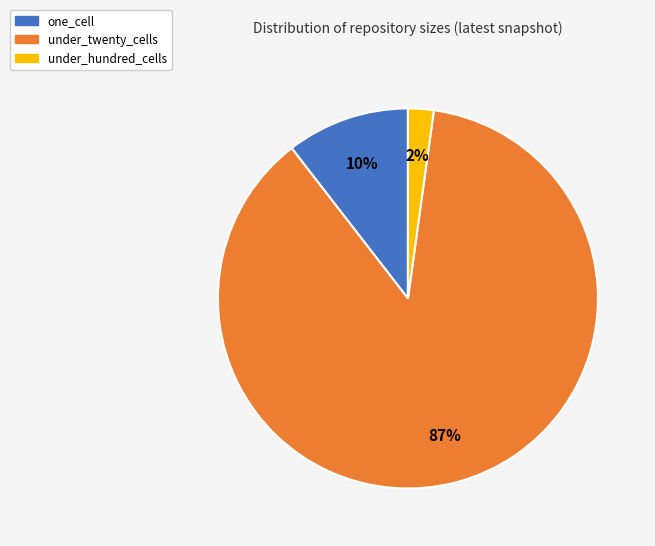

Do under_twenty_cells and under_hundred_cells together represent more than half of the pie?

Yes